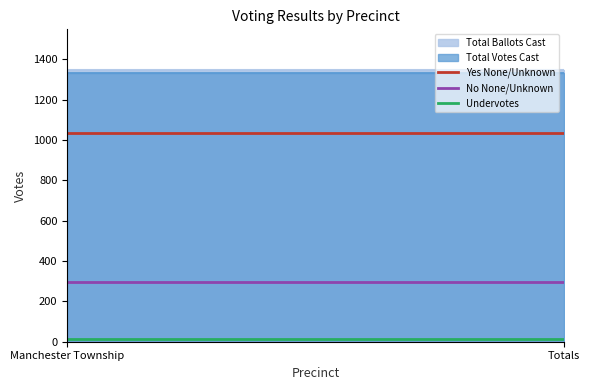

Rank the series at Manchester Township from lowest to highest value.

Total Votes Cast, Total Ballots Cast